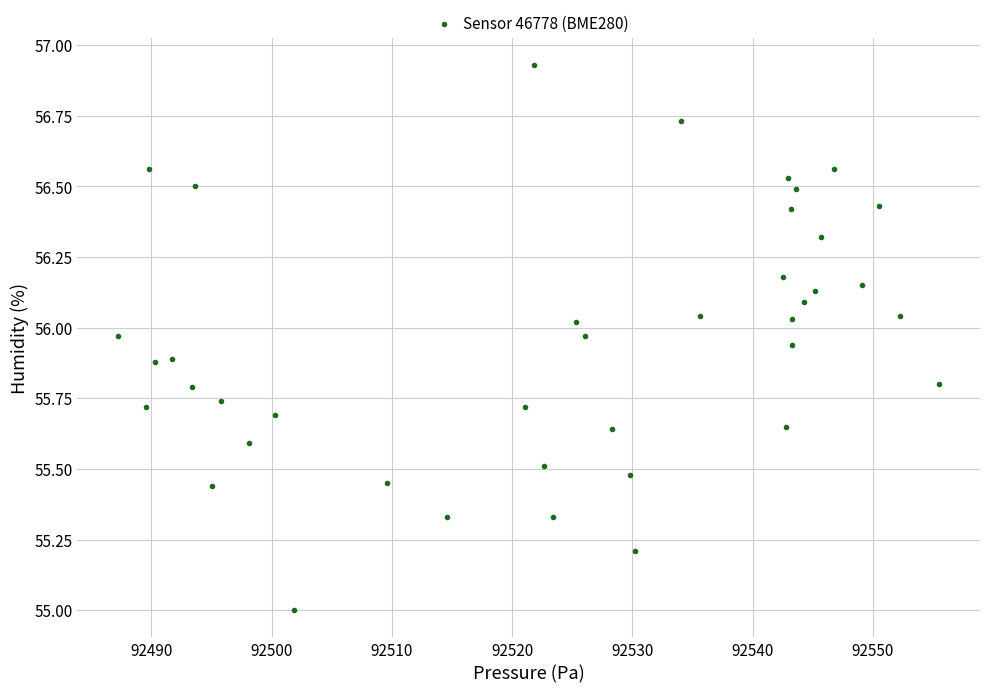

What is the range of X values (max minus min)?

68.2